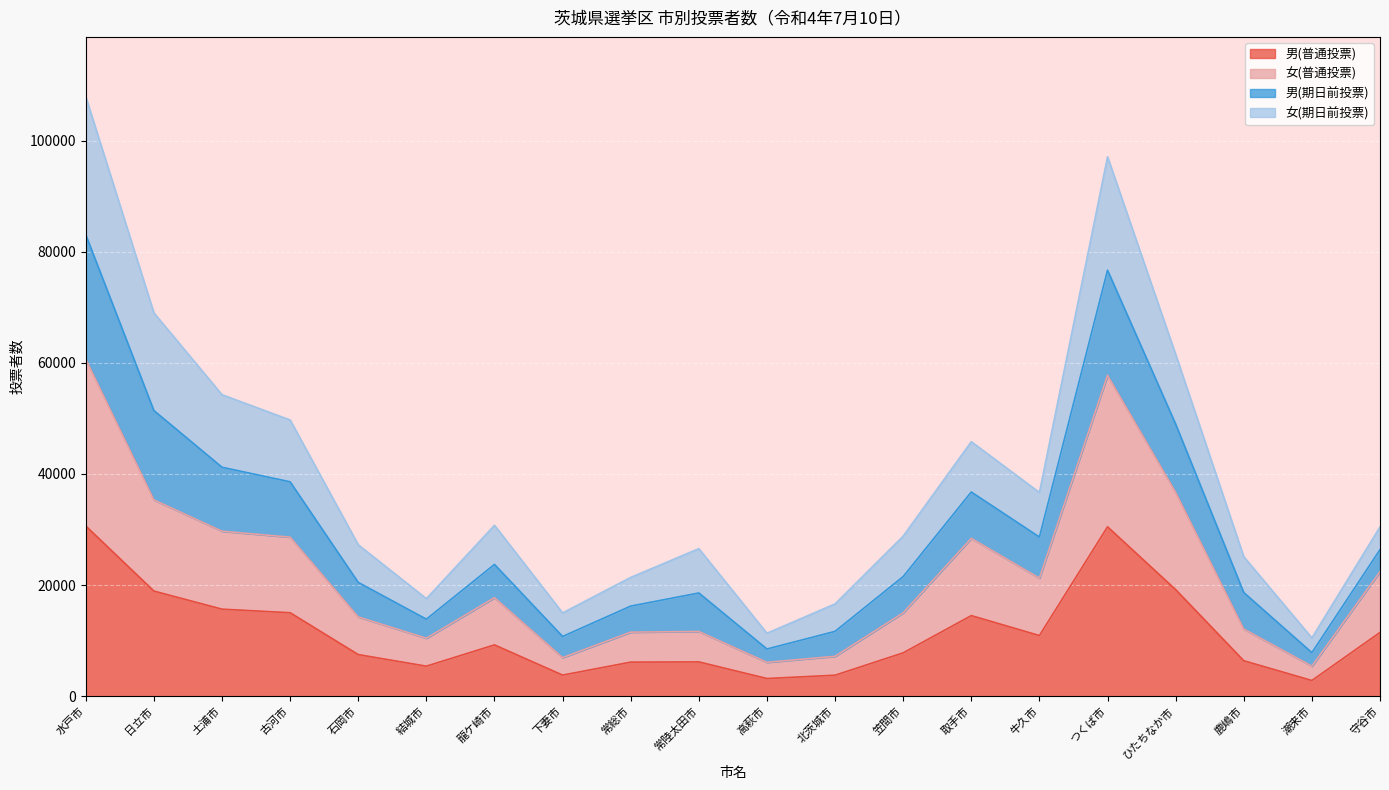

Which label corresponds to the largest value in the chart?

水戸市